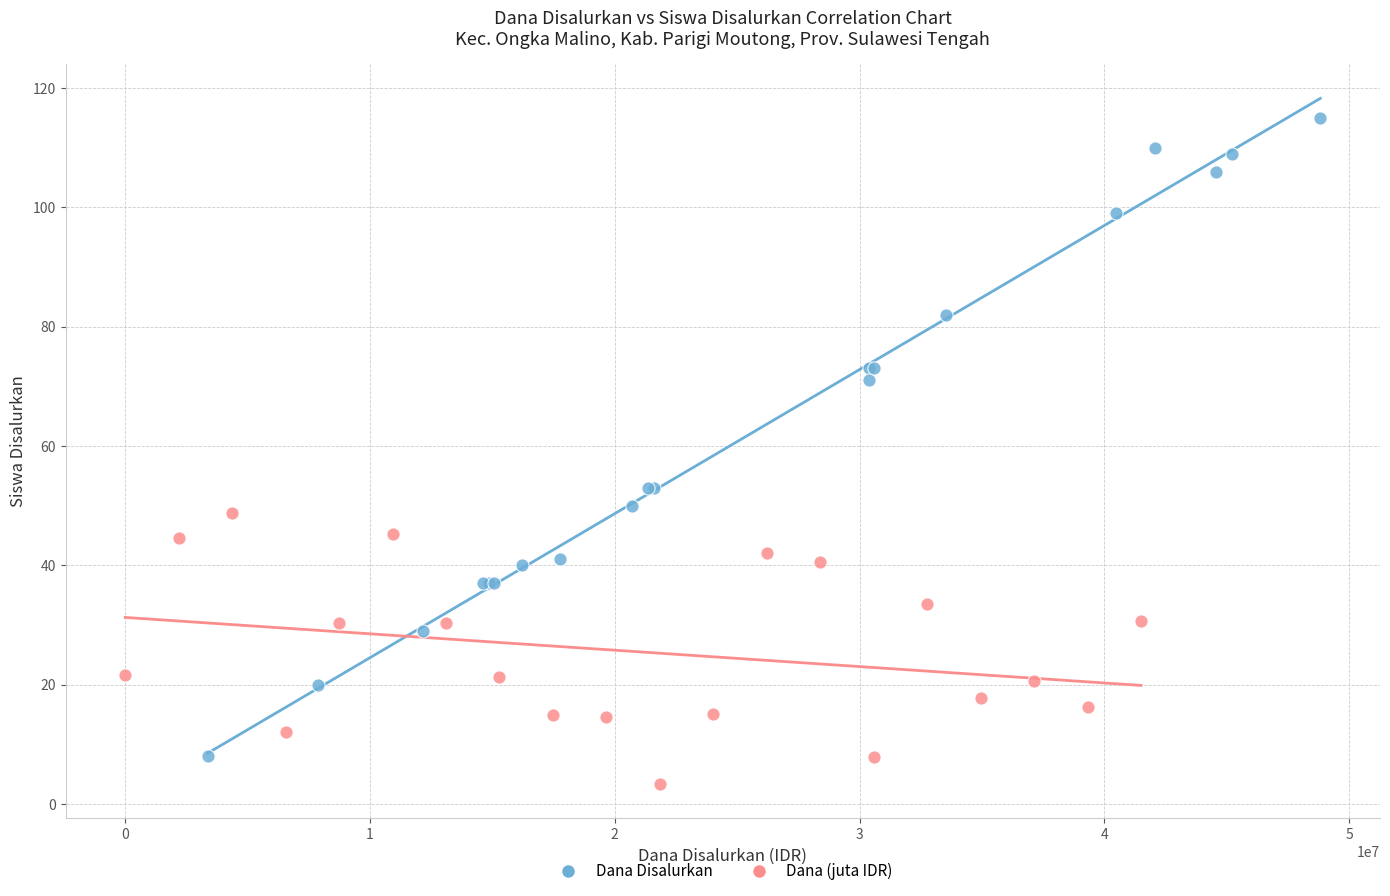

Which series reaches the maximum Y coordinate?

Dana Disalurkan